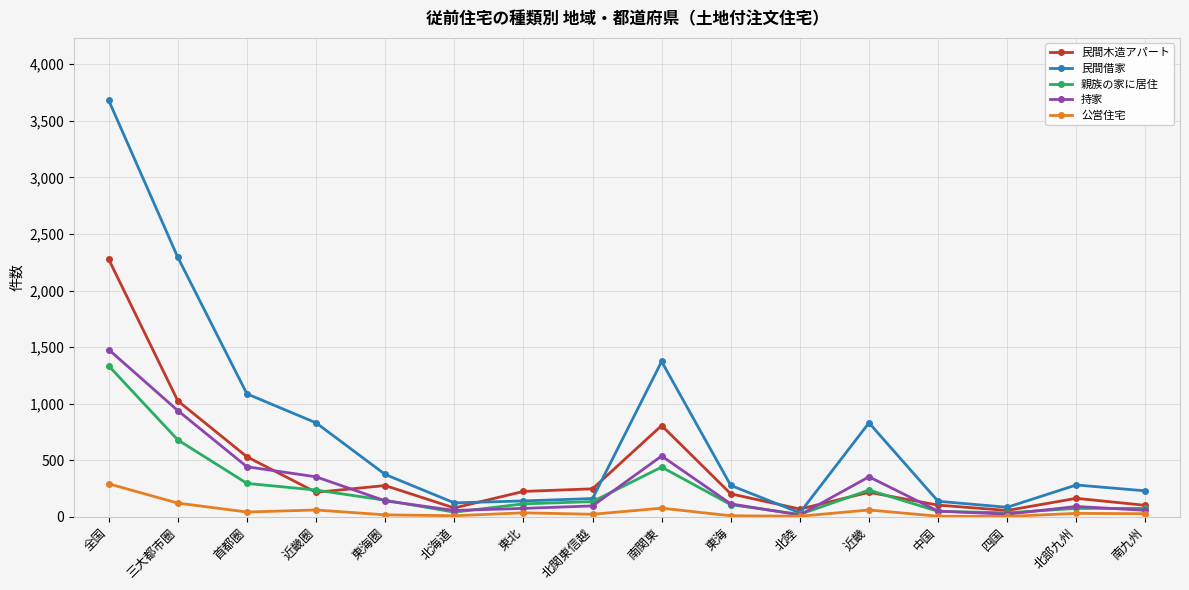

What is the maximum value for 持家?

1478